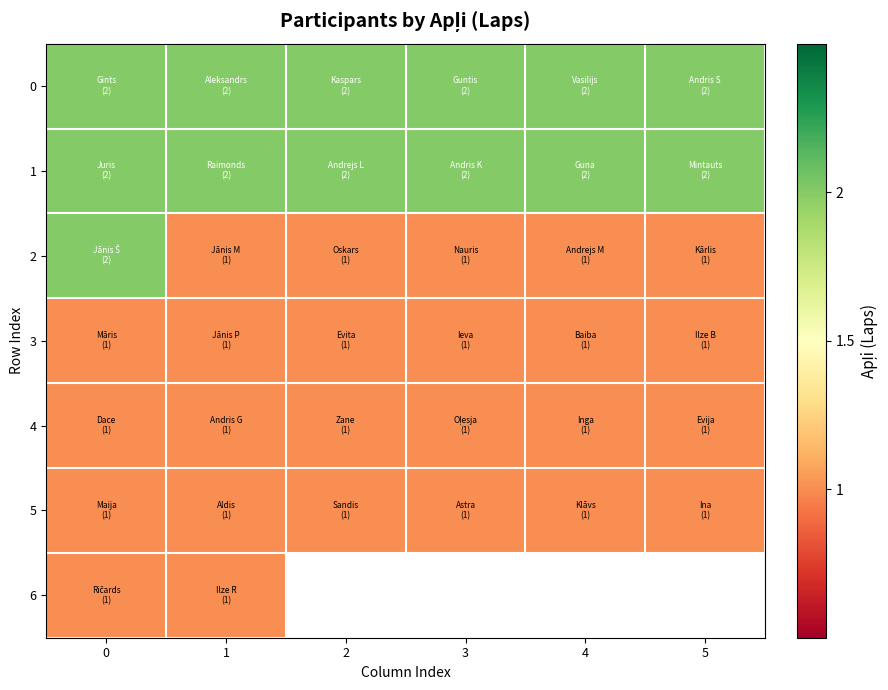

How many categories are shown in the chart?

6